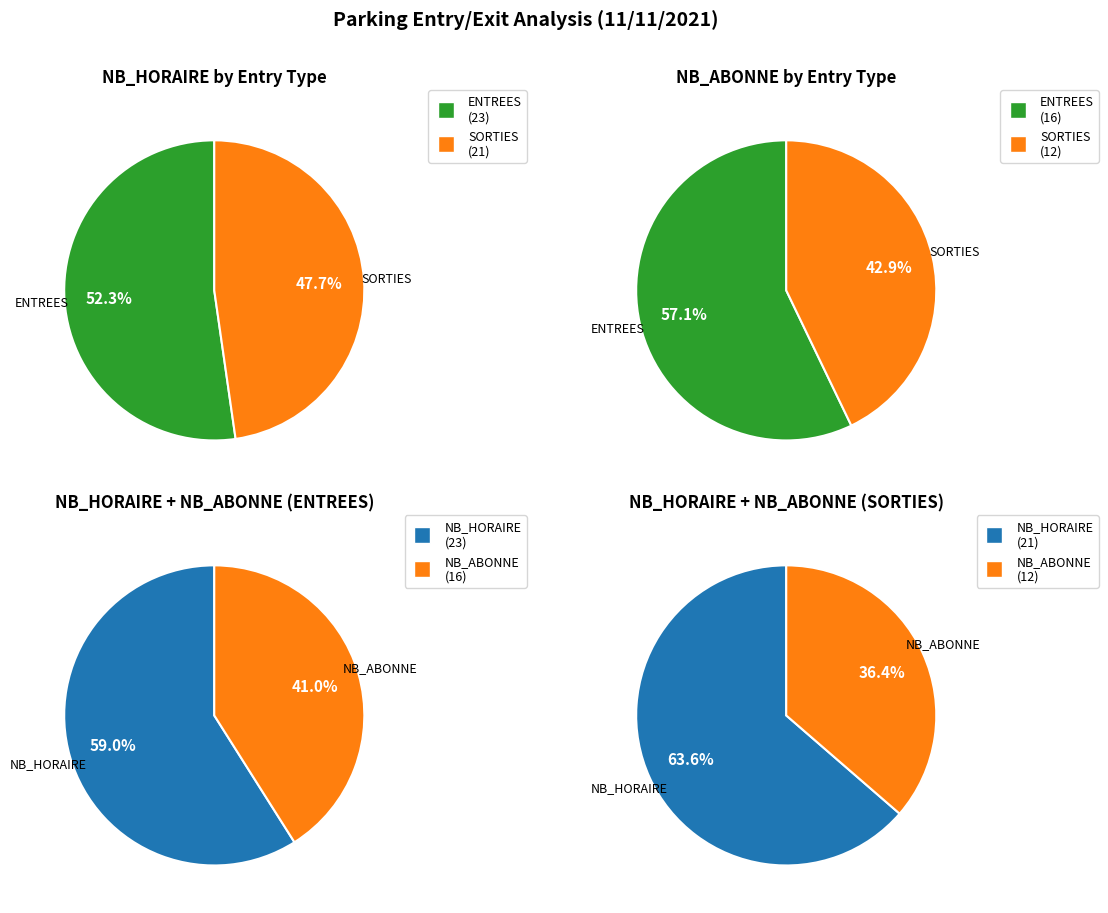

Is 3 the majority of the pie?

No